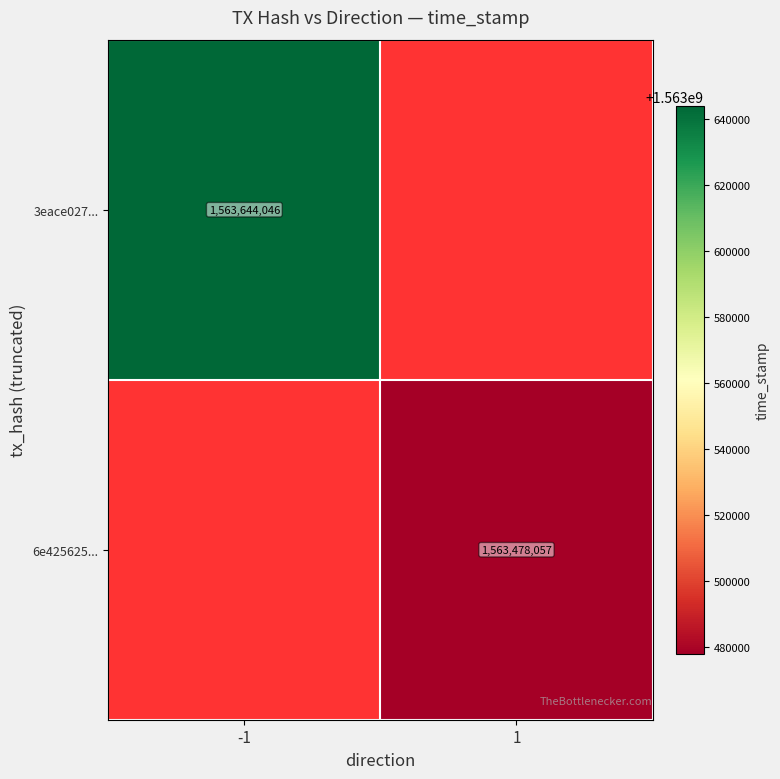

True or false: 3eace027... has a value of 2080728651 at -1.

False